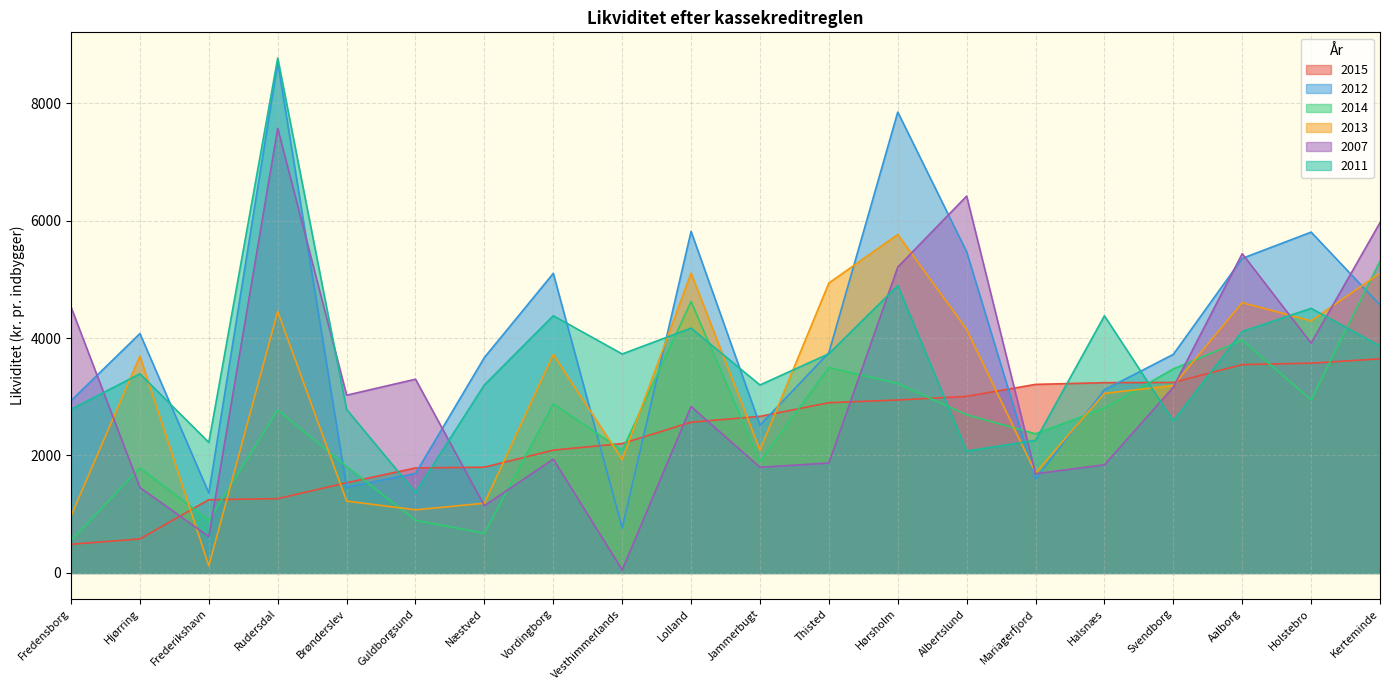

Where is 2007 nearest to the value 3812?

Holstebro